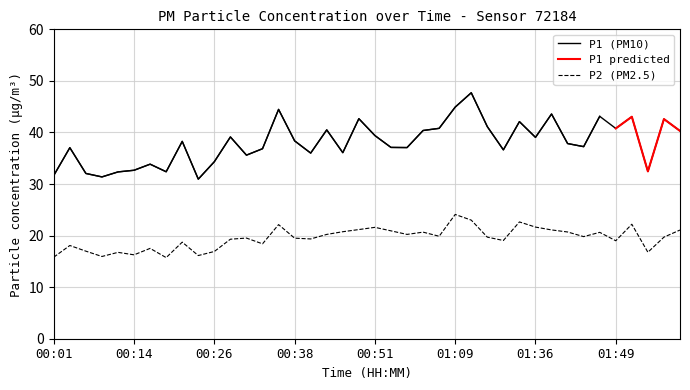

How many values in the P2 series are below 19?

13